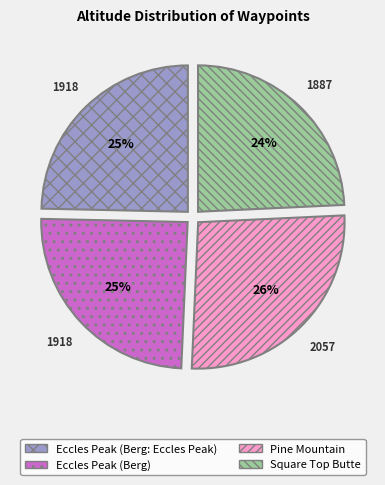

Count the number of slices in the pie.

4